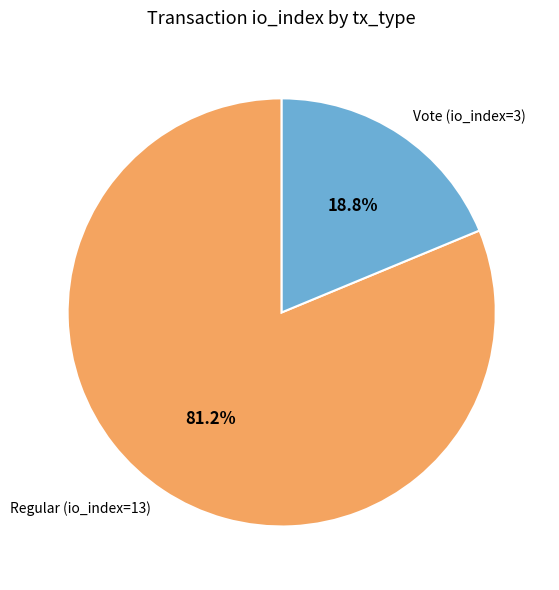

Which category has the smallest portion of the pie?

Vote (io_index=3)